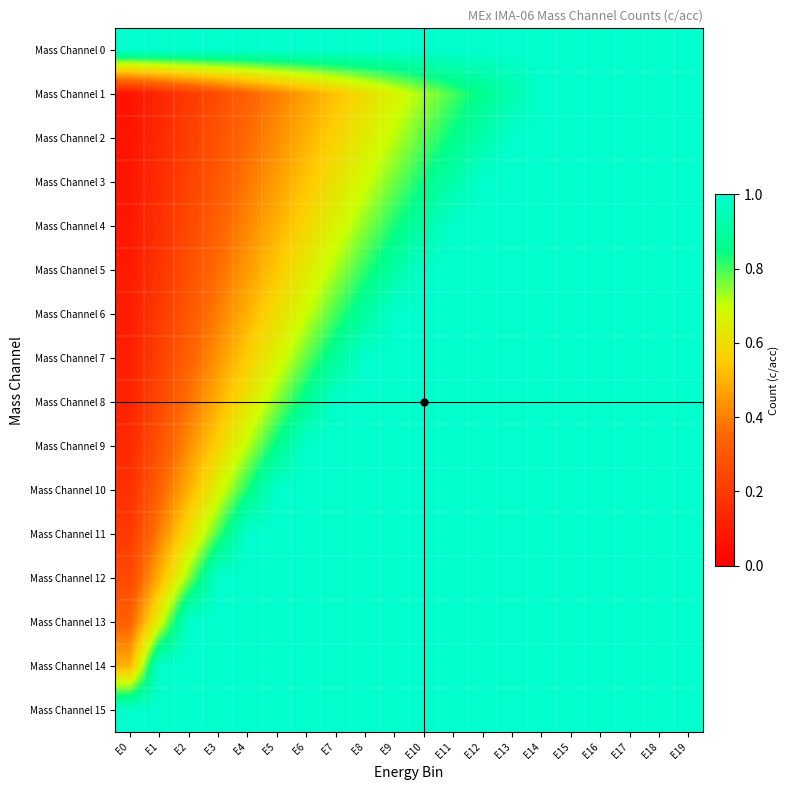

Which series has the widest spread of values?

Mass Channel 1